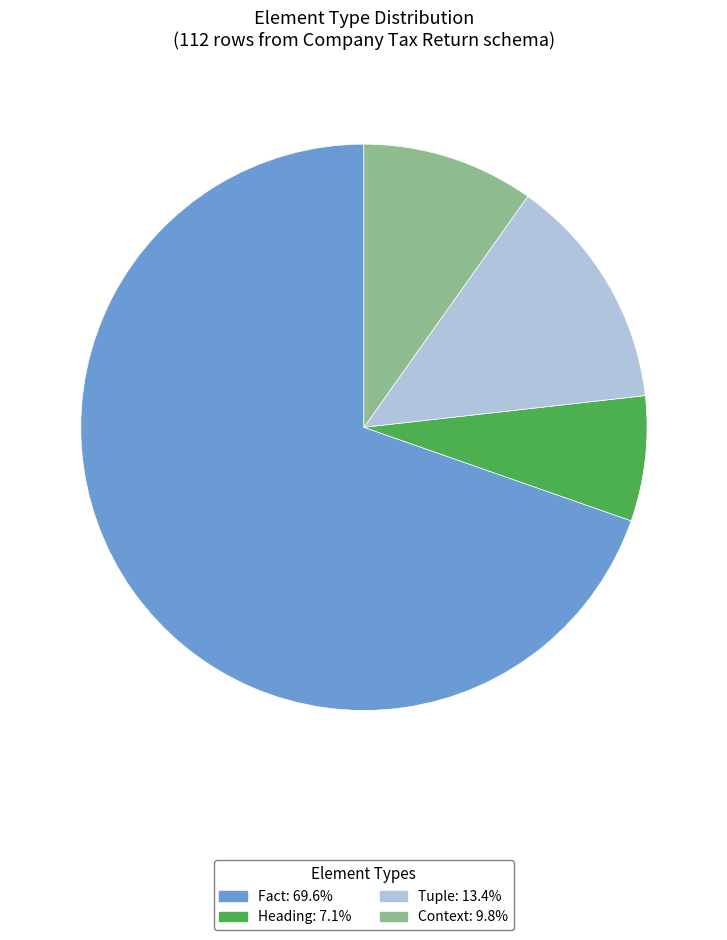

Count the number of slices in the pie.

4